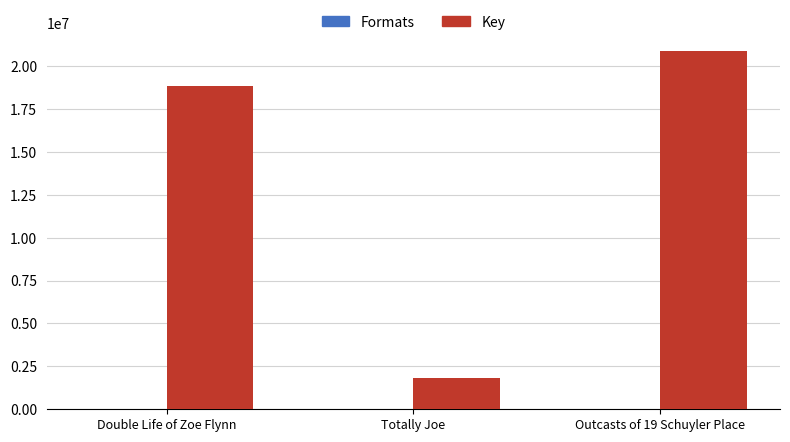

Is it true that Key equals 33733085 at Double Life of Zoe Flynn?

False